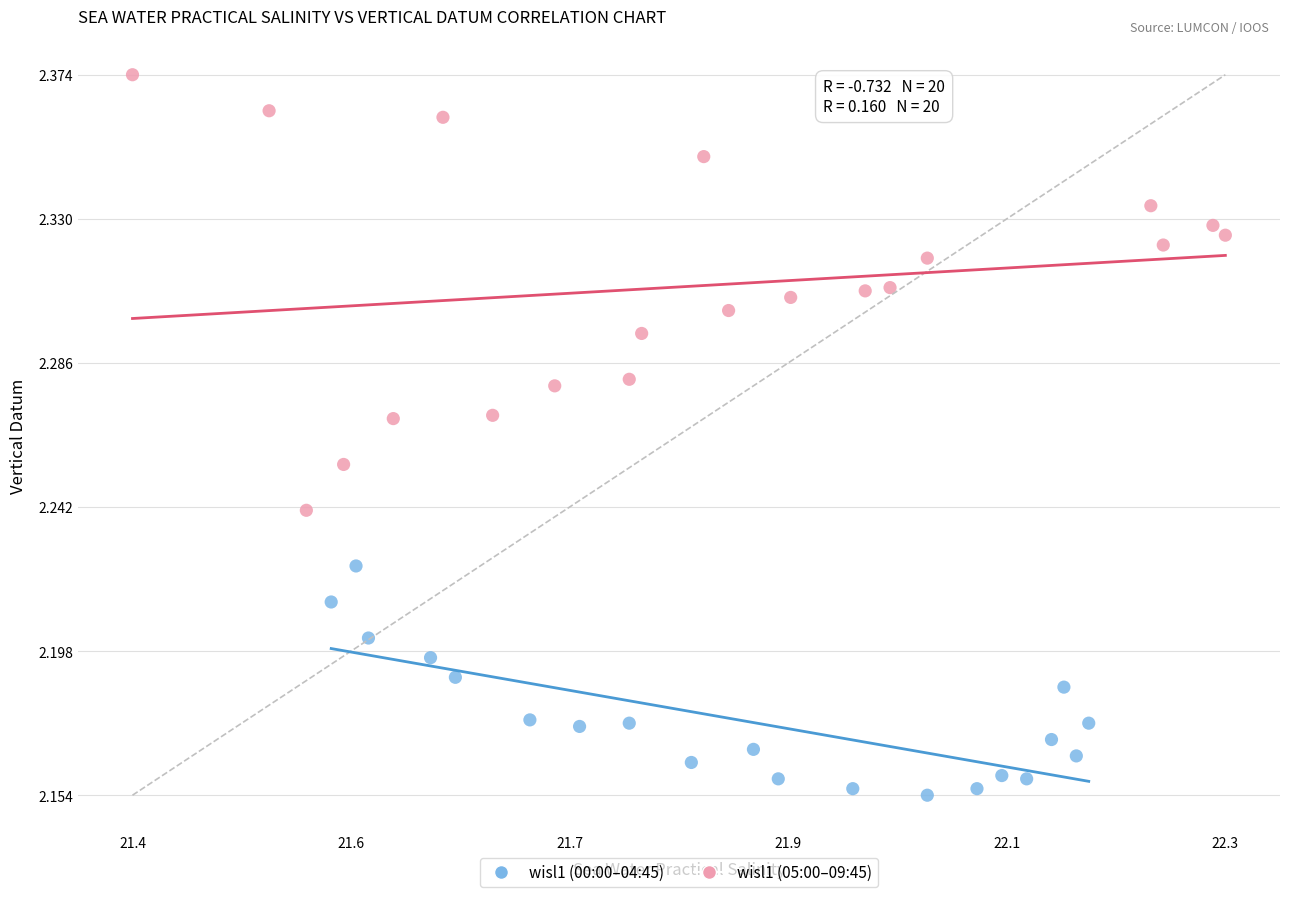

Which series contains the lowest Y value?

wisl1 (00:00–04:45)